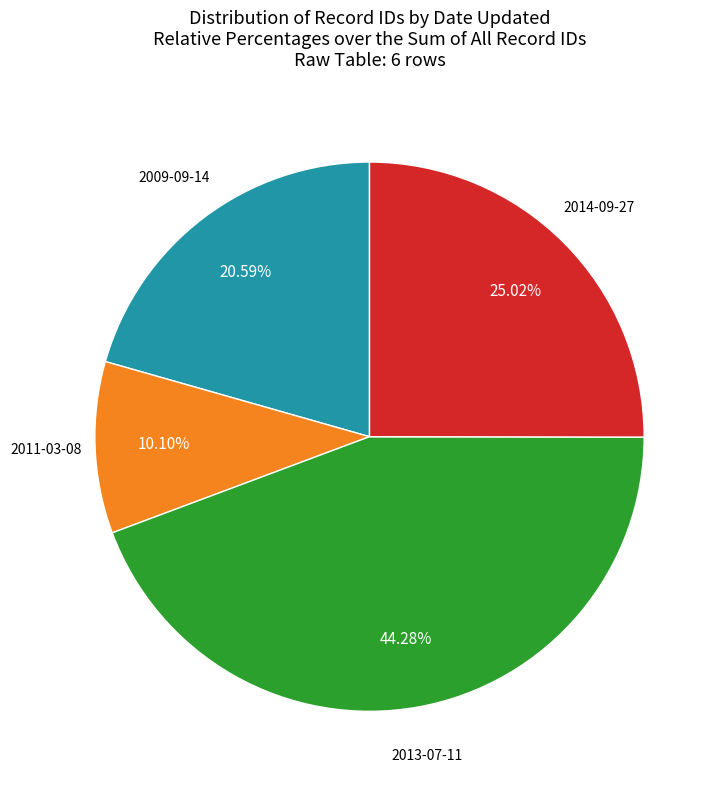

Does any single category account for the majority?

No